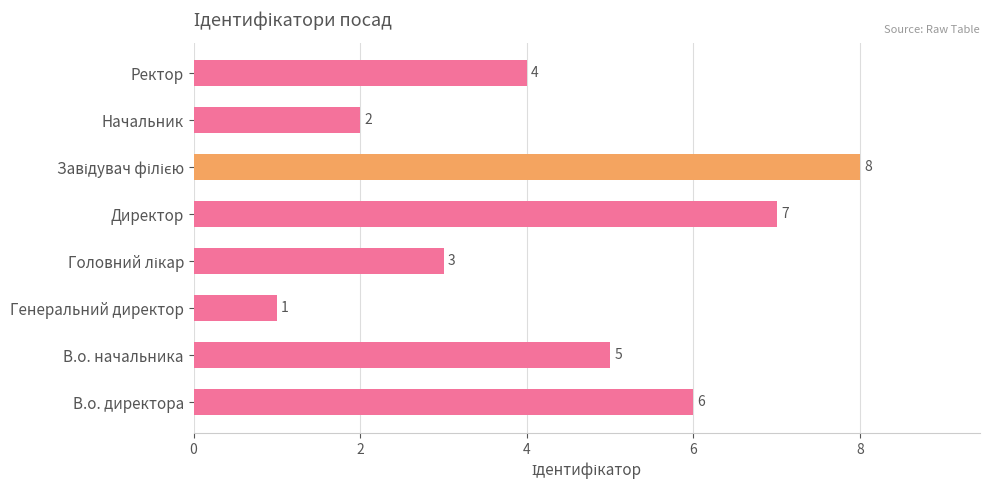

How many values are below 5?

4